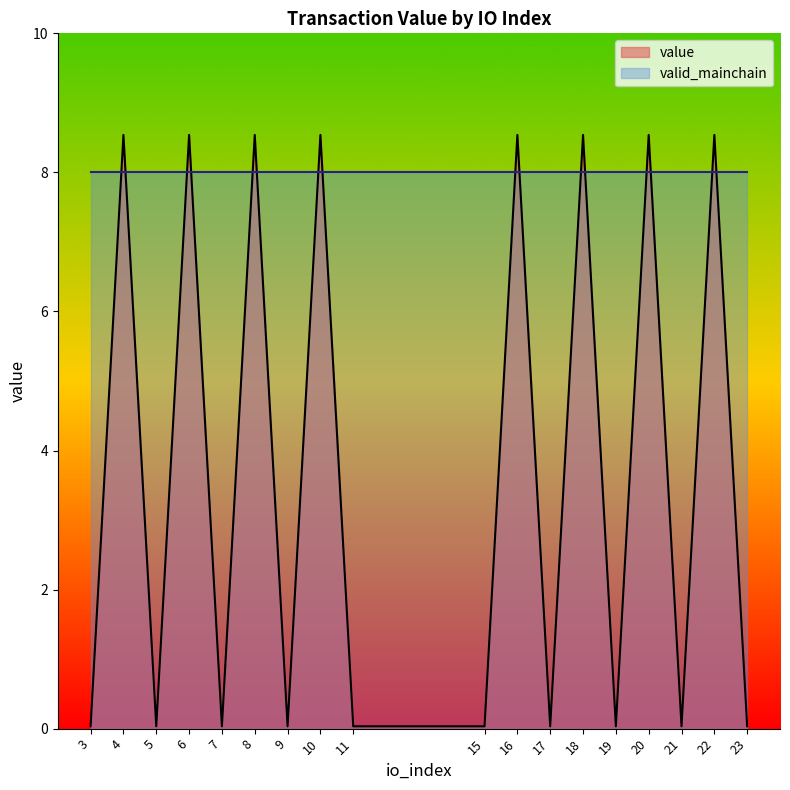

What is the average value?

3.8